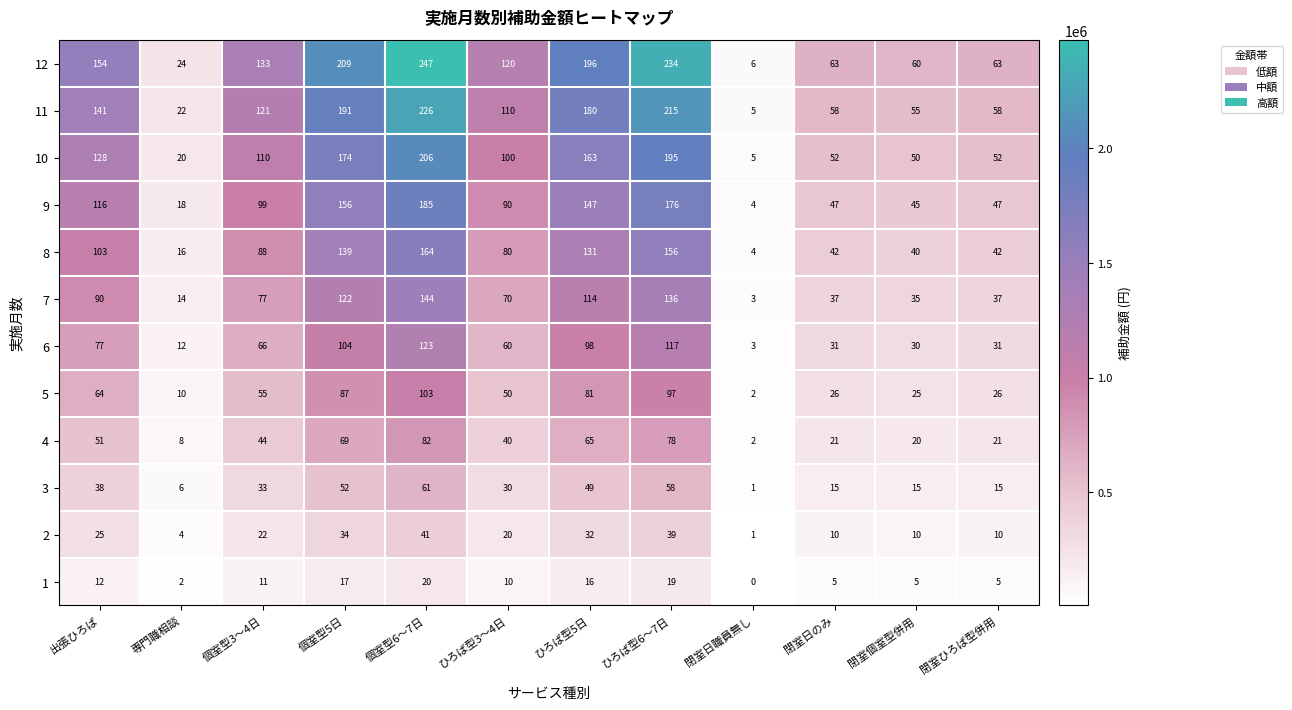

What is the difference between the maximum and second lowest values in the 9 series?

167